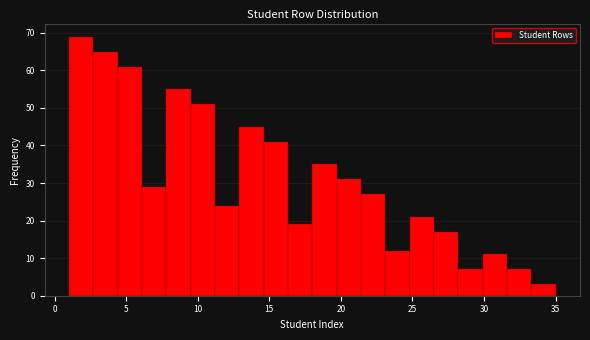

Read against the x-axis, roughly where is the centre of the tallest bar?

2.0